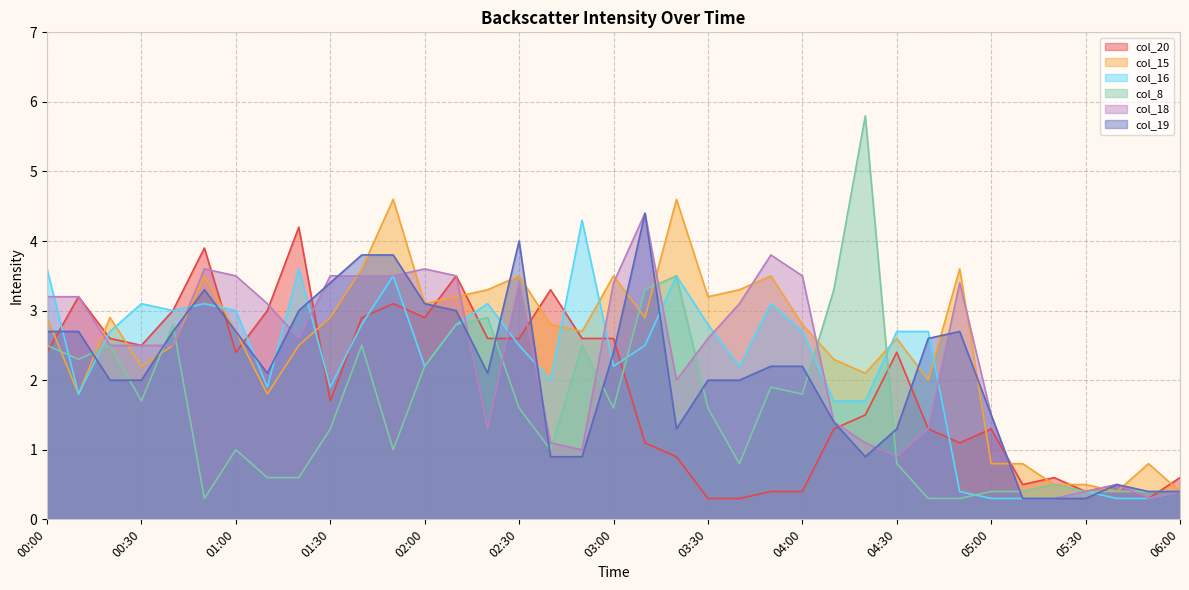

What are all the series names shown in the legend?

col_20, col_15, col_16, col_8, col_18, col_19